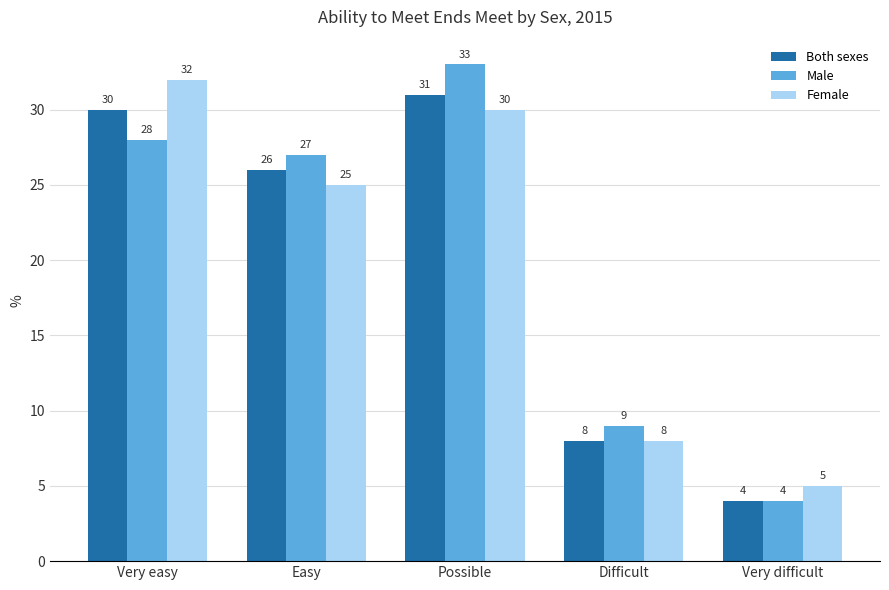

What is the label of the 1st bar from the right?

Very difficult